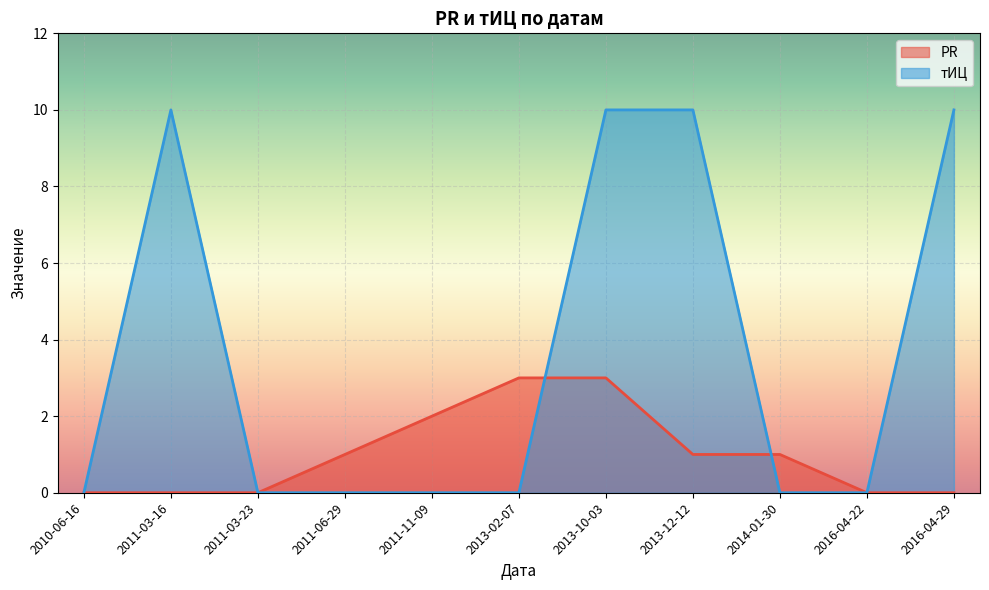

How many intersections are there between PR and тИЦ?

2